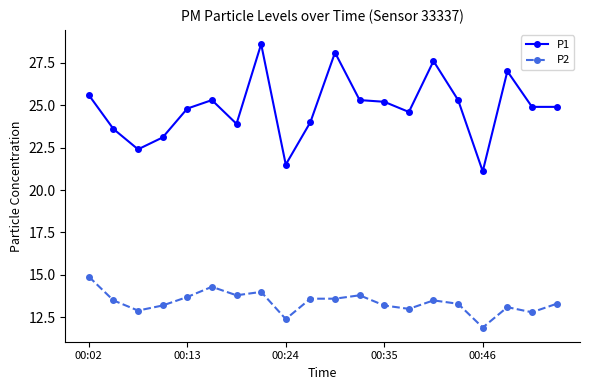

Rank the series by their average value, from highest to lowest.

P1, P2